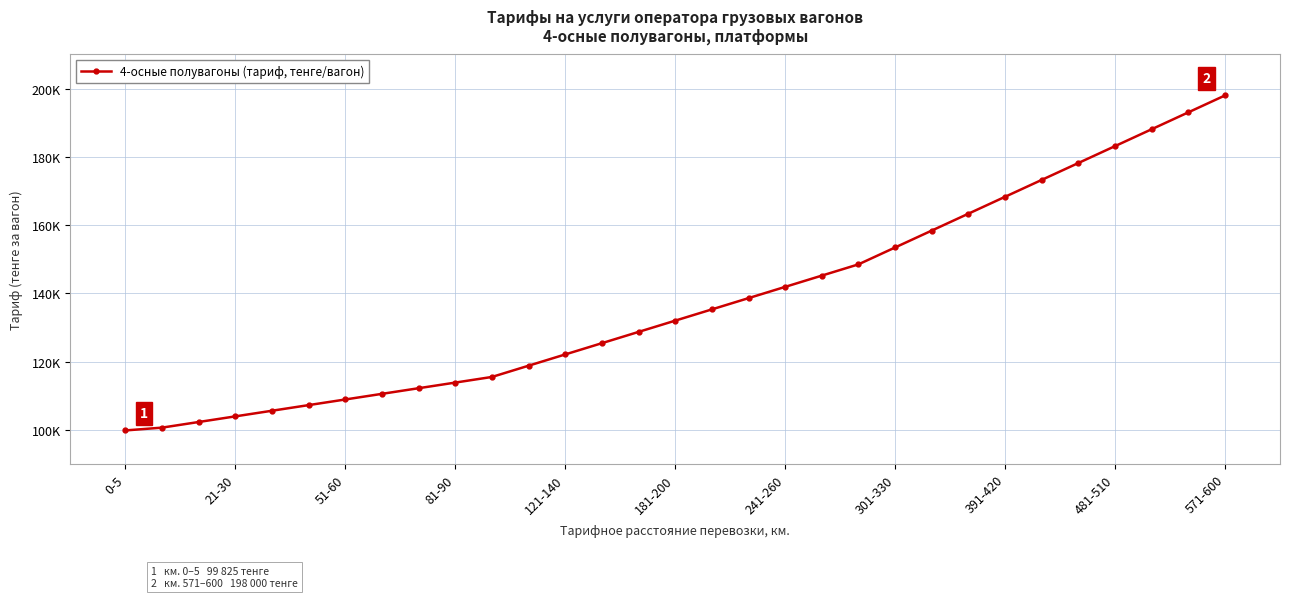

Does the chart have visible grid lines?

Yes